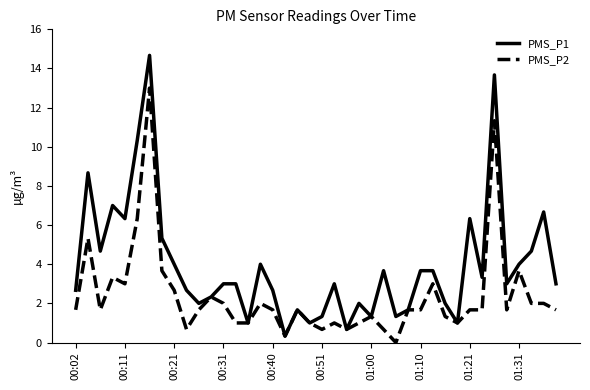

Does the chart display data point markers on the line(s)?

No